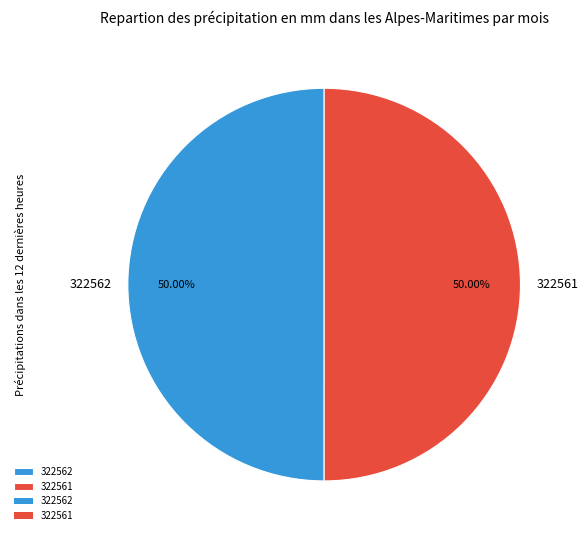

Count the number of slices in the pie.

2